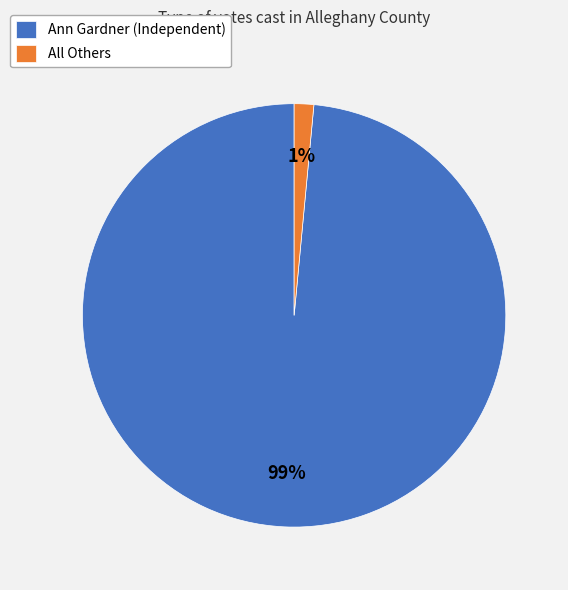

How many slices are in this pie chart?

2